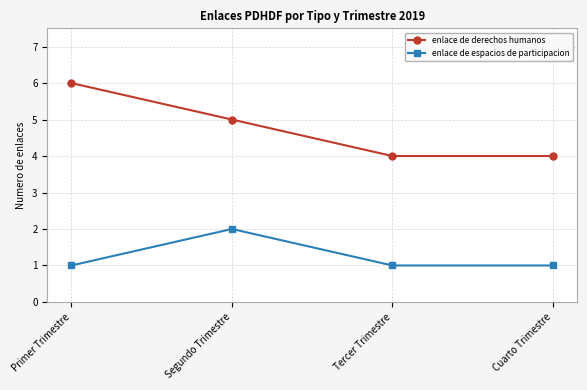

True or false: enlace de espacios de participacion has a value of 1 at Tercer Trimestre.

True